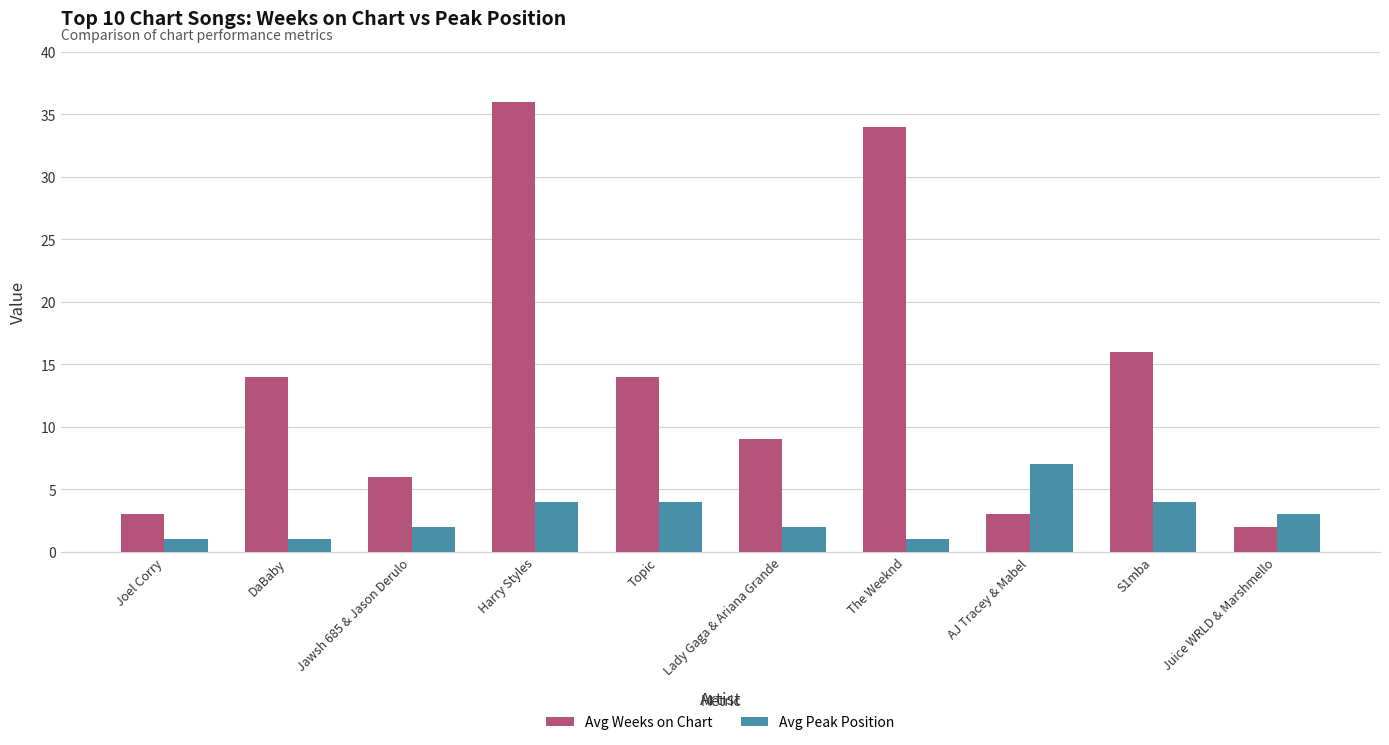

What is the sum of all Avg Weeks on Chart values?

137